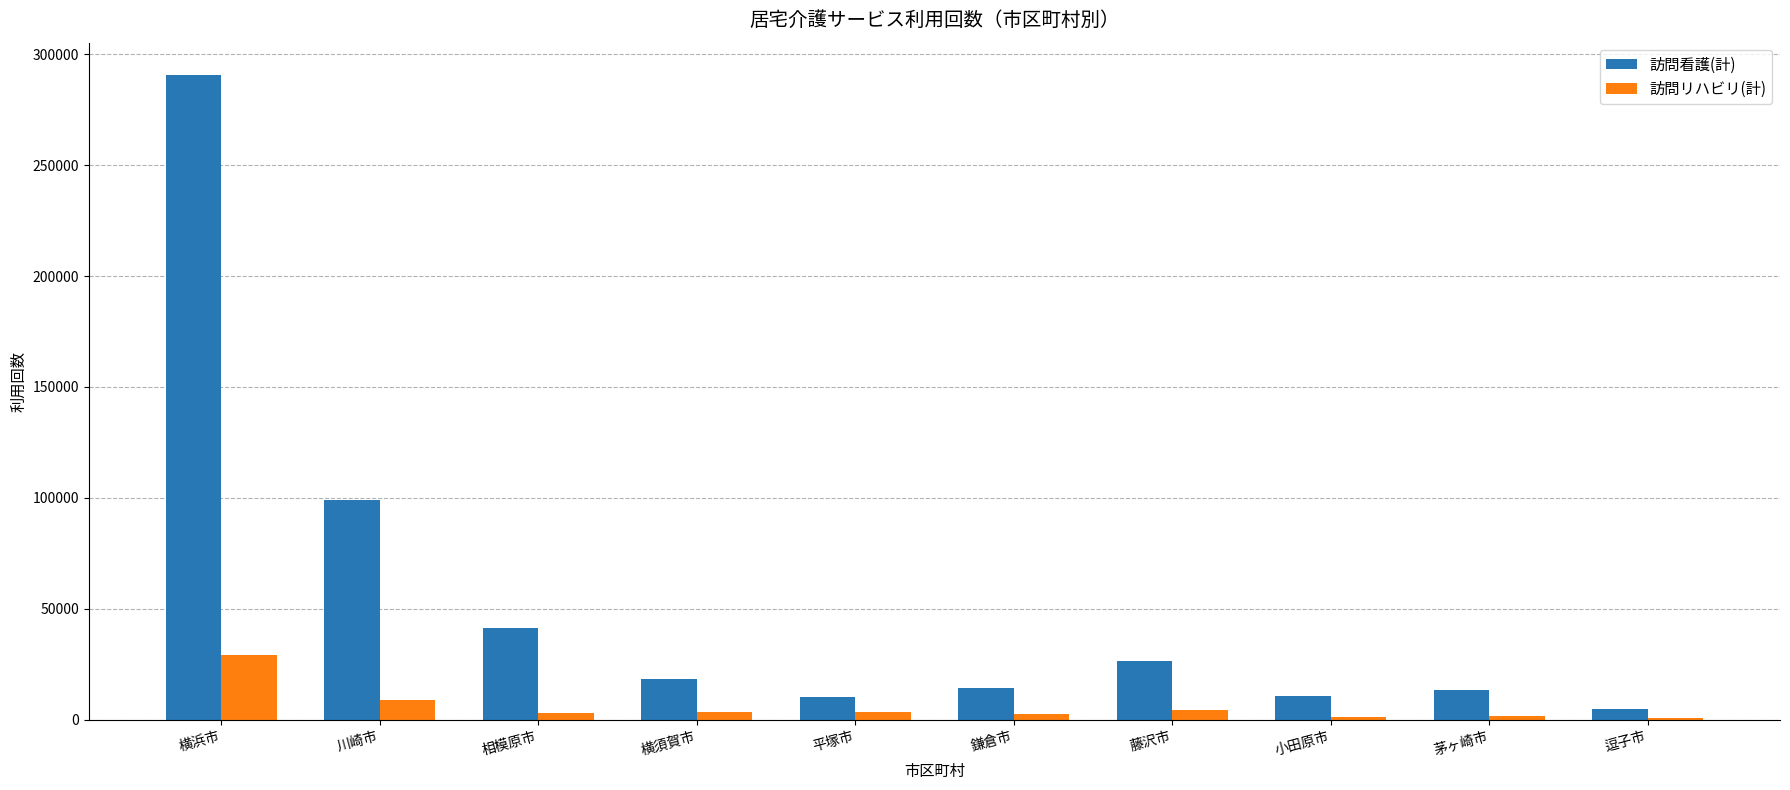

Which series has the largest range (max minus min)?

訪問看護(計)